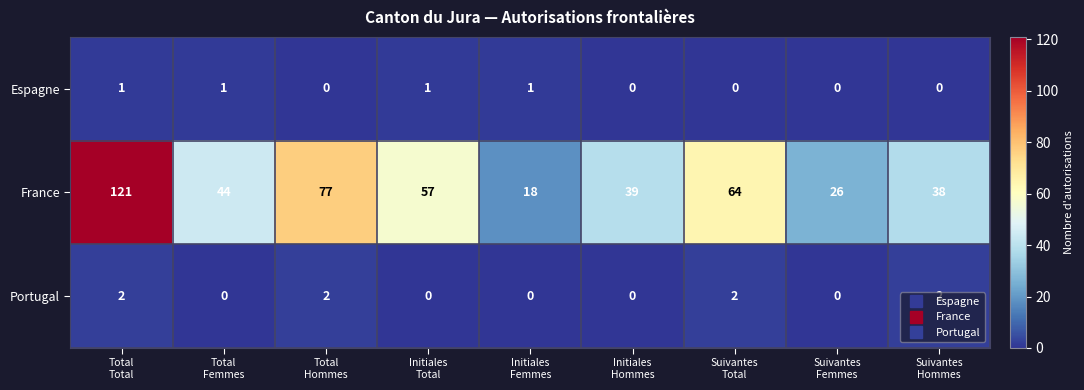

How many series are shown in this chart?

3